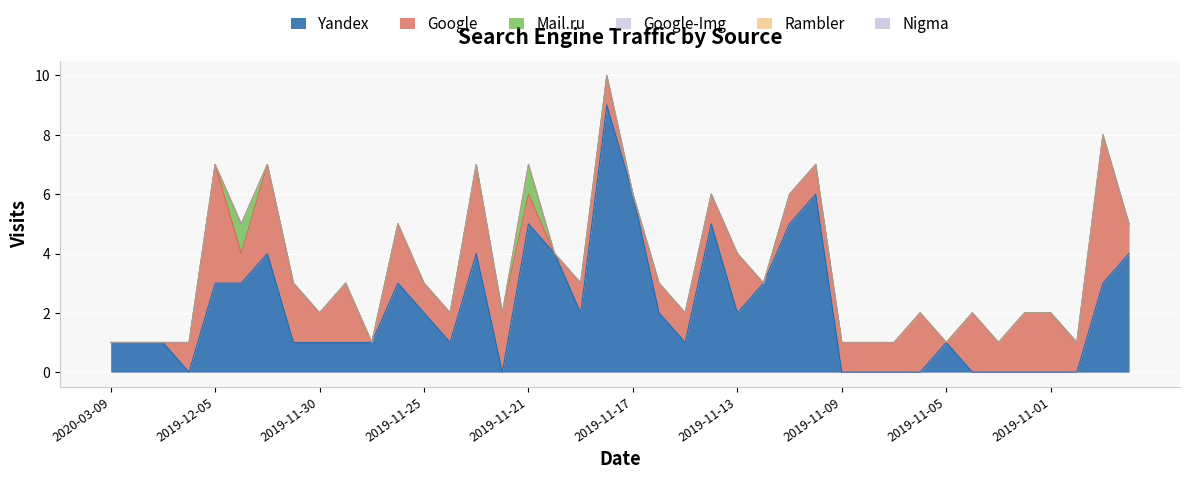

Which category has the highest value across all series?

2019-11-18